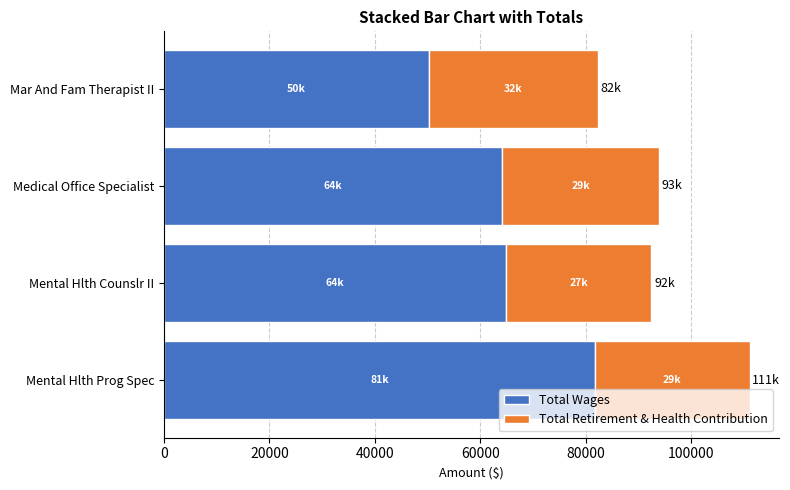

What is the difference between the Total Wages values at Mental Hlth Counslr II and Mental Hlth Prog Spec?

16910